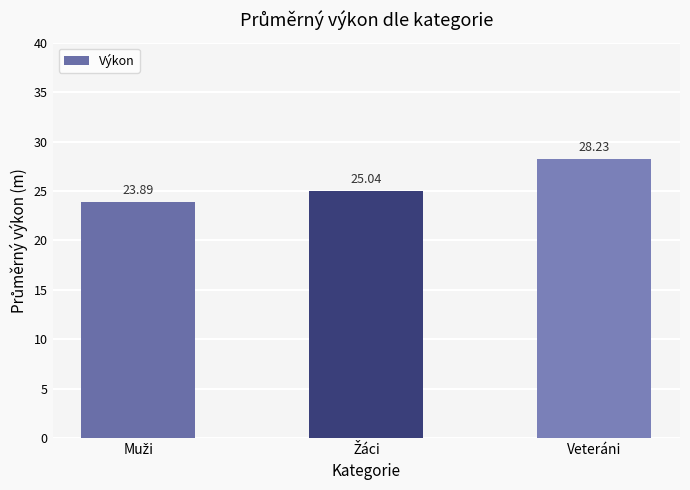

What is the value of the 2nd bar from the left?

25.0